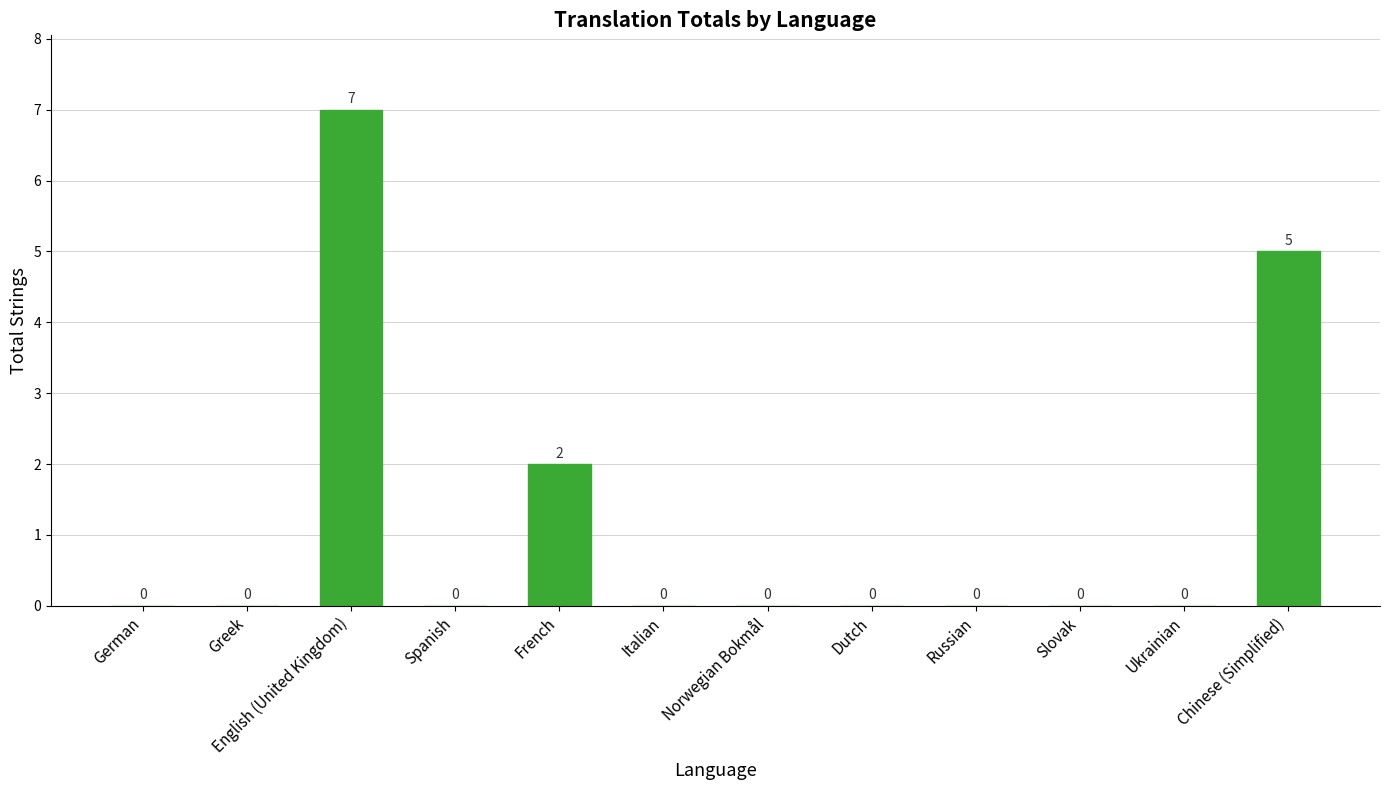

The value at Dutch is 0. True or false?

True